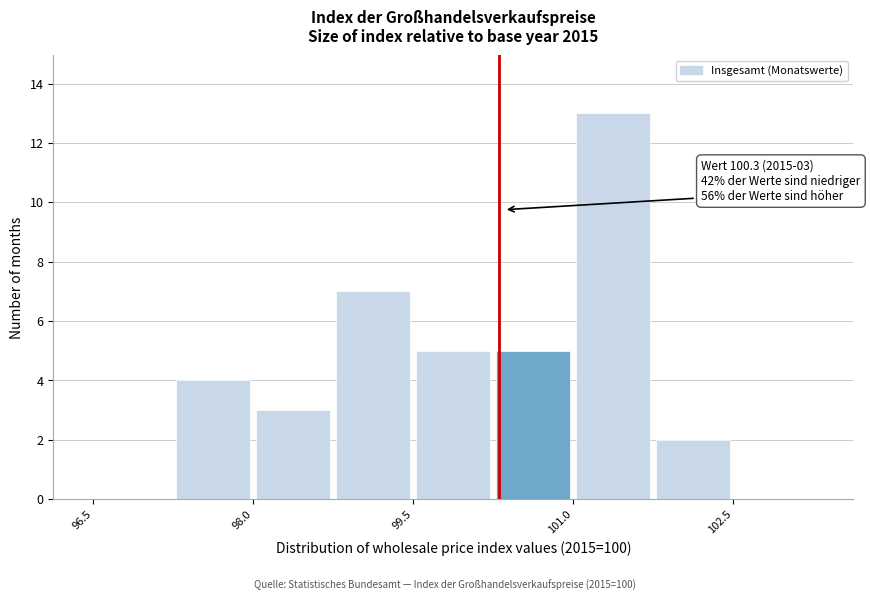

Read against the x-axis, roughly where is the centre of the tallest bar?

101.4